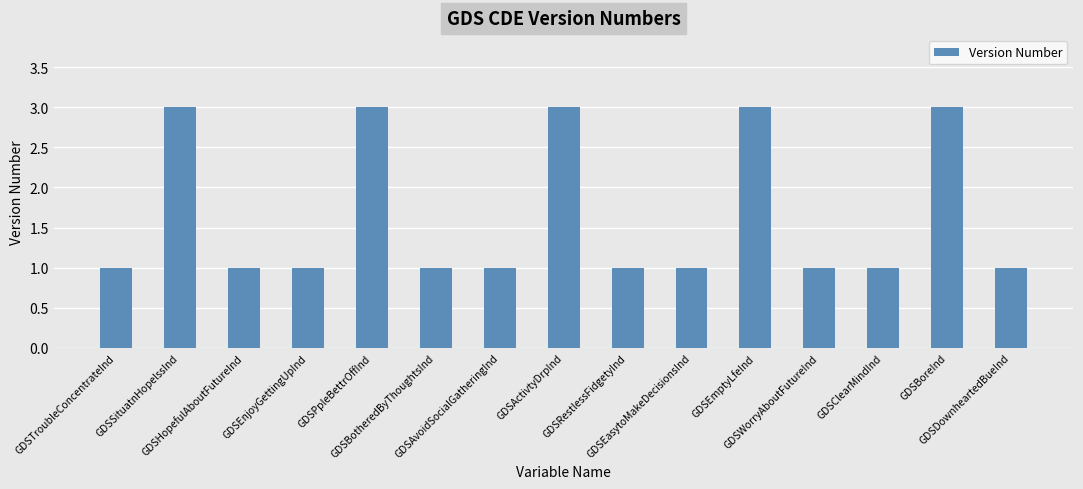

What is the value of the 13th bar from the left?

1